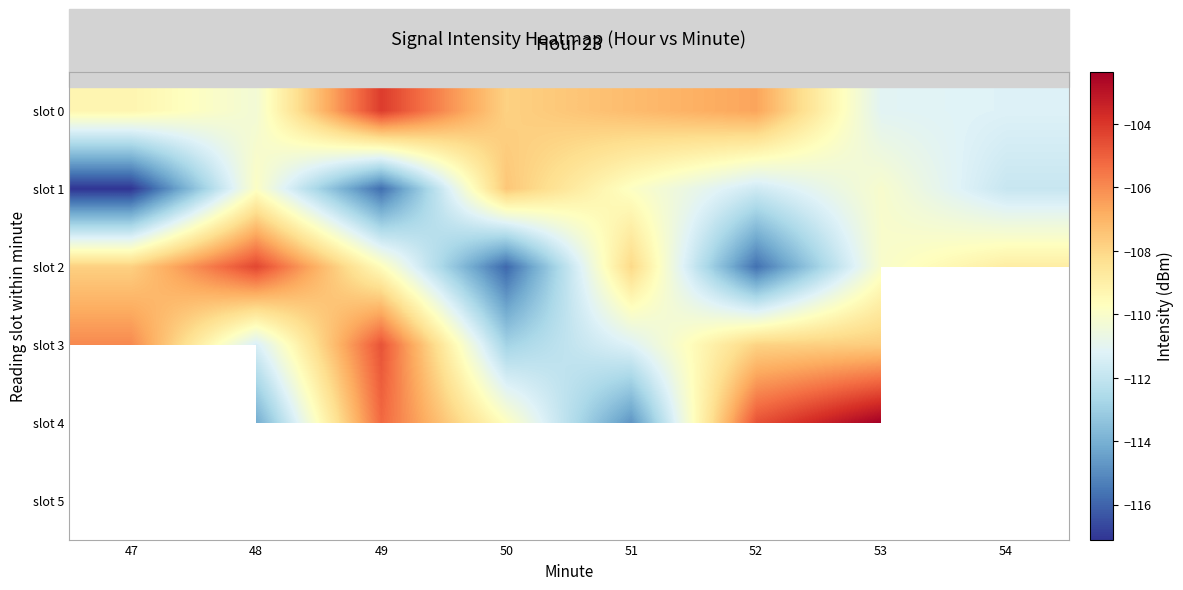

Is the value of slot 4 at 47 greater than the value of slot 3 at 48?

No